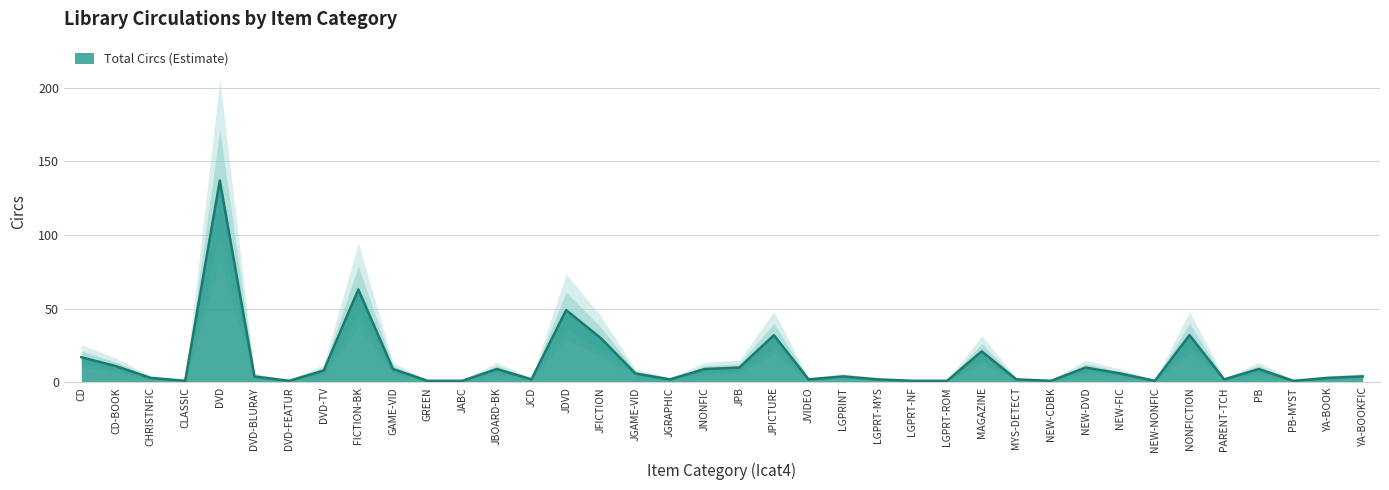

What is the difference between the values at PB and NONFICTION?

23